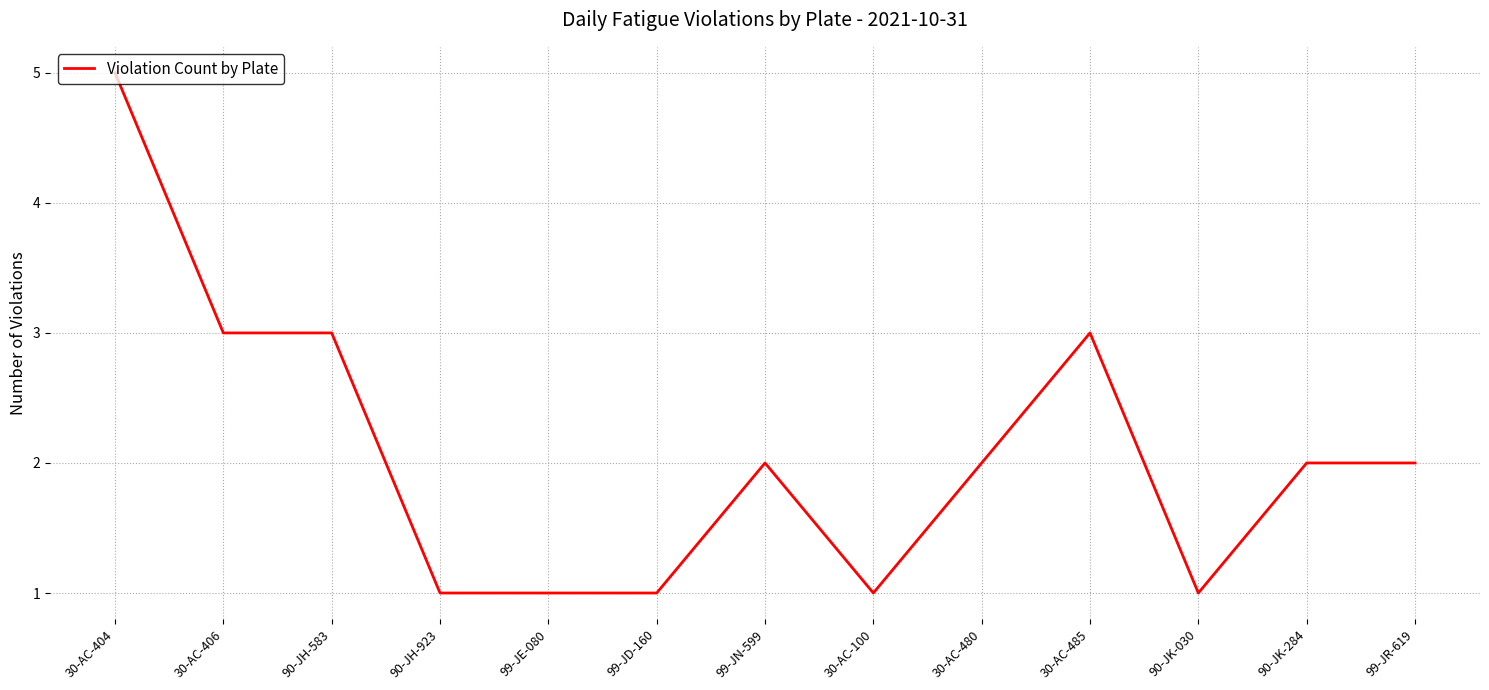

What is the change in value from 30-AC-404 to 99-JN-599?

-3